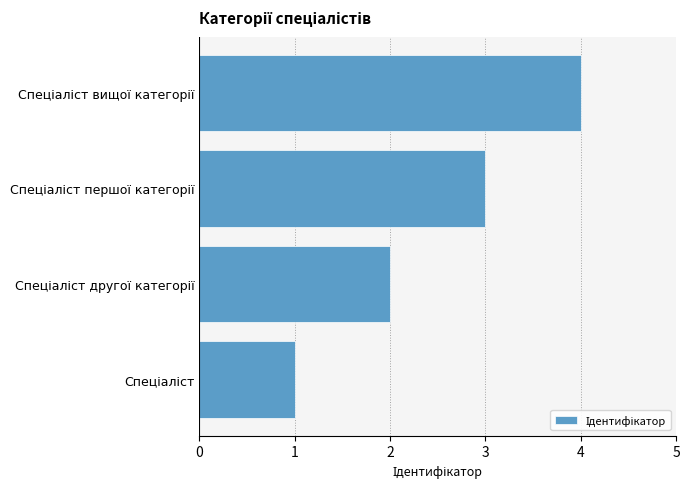

What is the smallest value displayed?

1